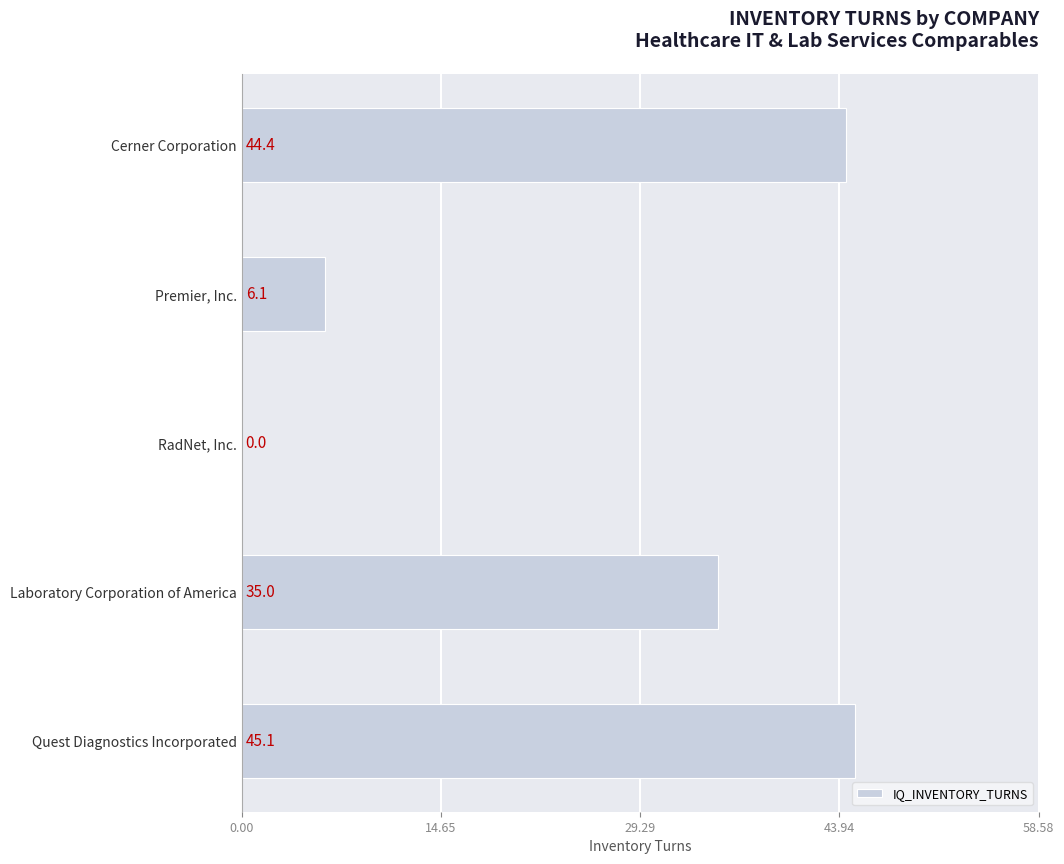

Reading top to bottom, transcribe all the data shown in this chart.

Cerner Corporation=44.4	Premier, Inc.=6.1	RadNet, Inc.=0.0	Laboratory Corporation of America=35.0	Quest Diagnostics Incorporated=45.1